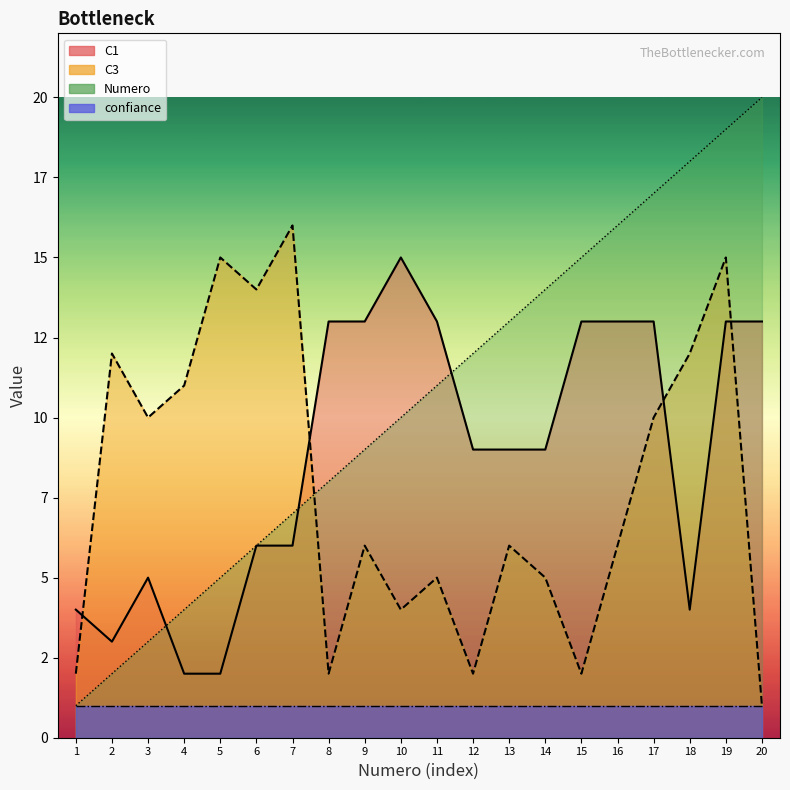

What is the difference between the maximum and minimum values in the C1 series?

13